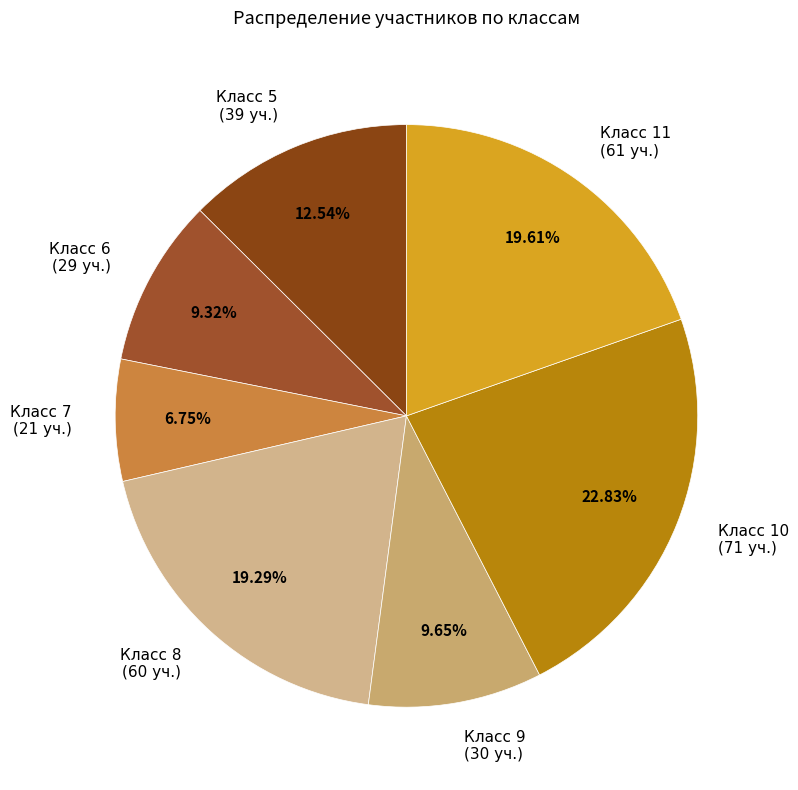

Does Класс 11 (61 уч.) account for over 50% of the chart?

No